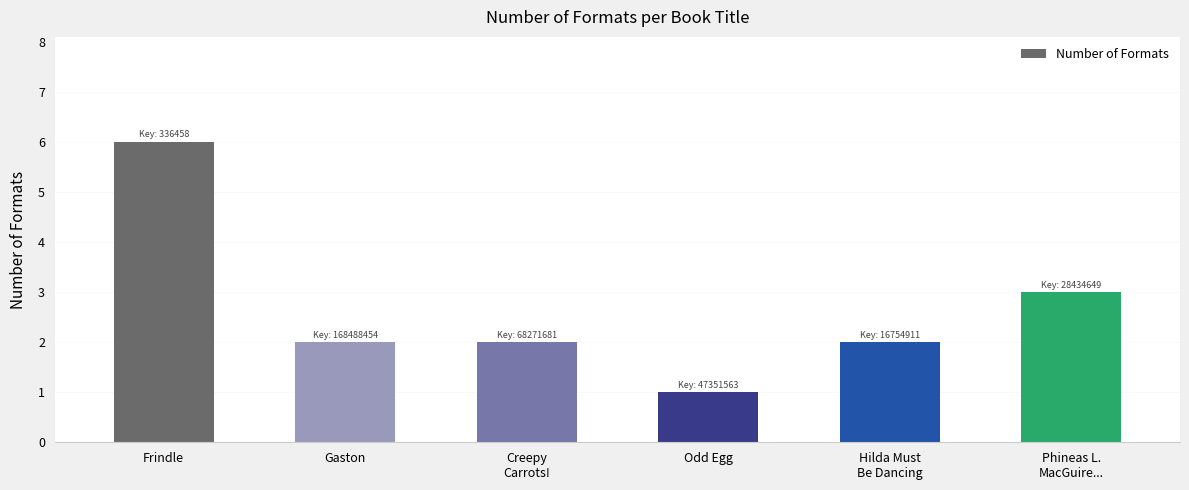

The value at Odd Egg is 0. True or false?

False